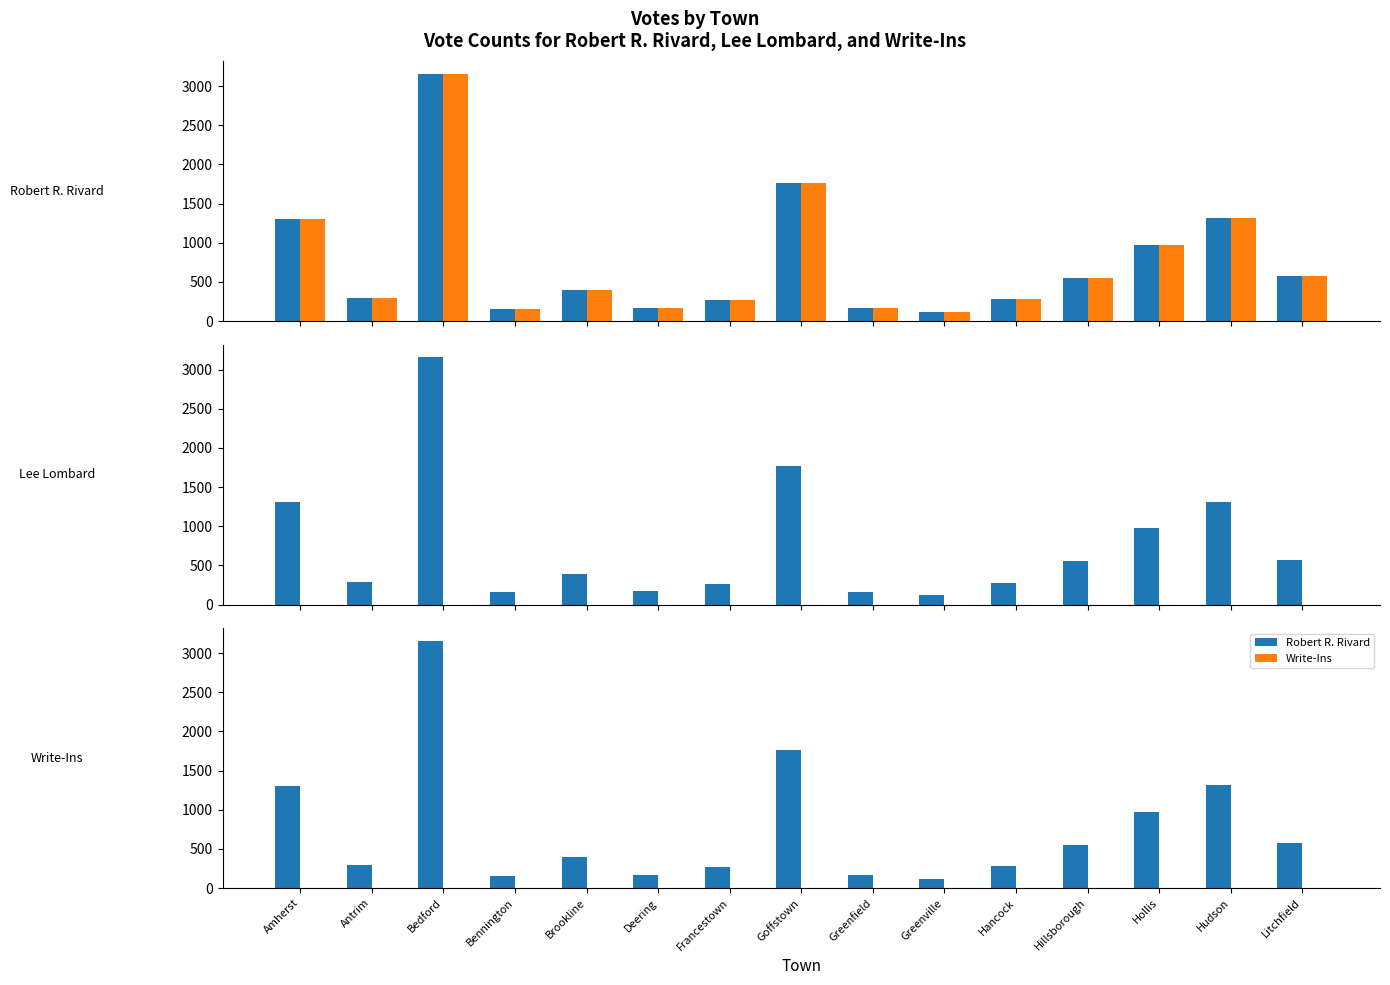

What is the difference between the maximum and minimum values in the Robert R. Rivard series?

3042